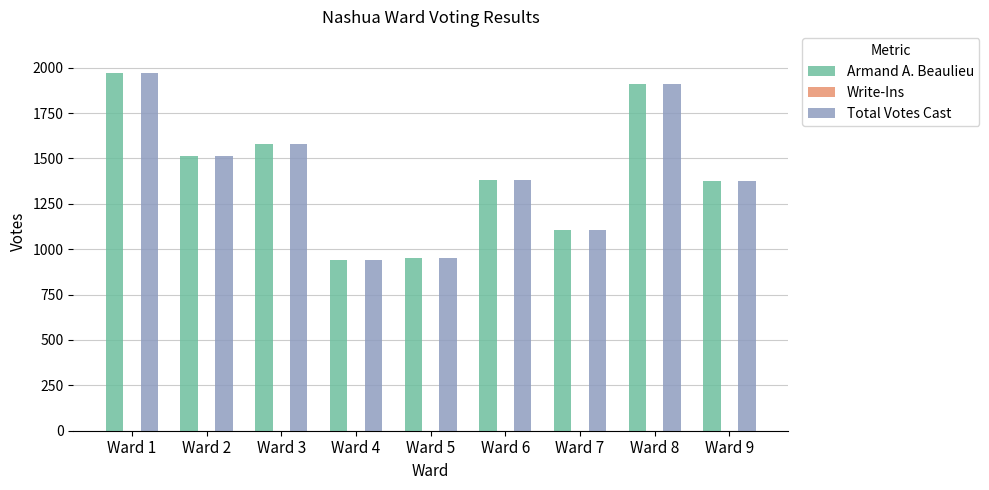

Where does the Total Votes Cast series first go above 1382?

Ward 1